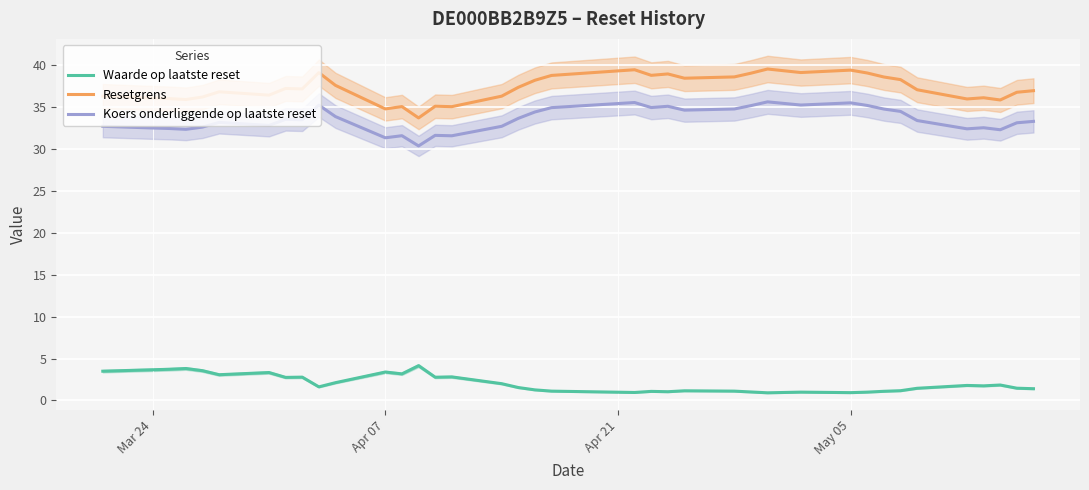

What is the maximum value for Resetgrens?

39.6